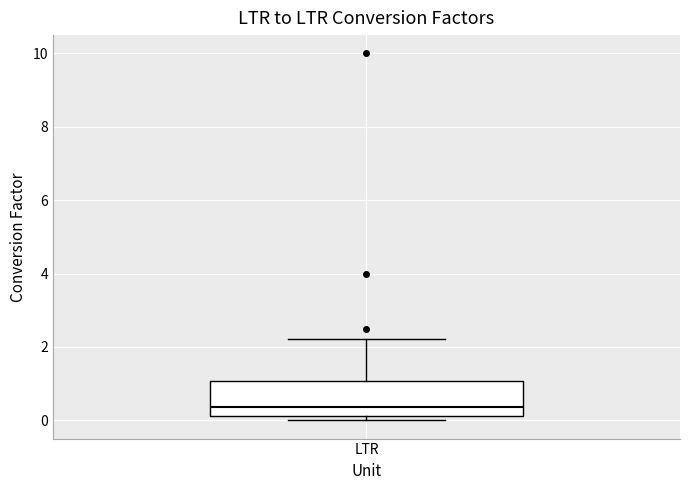

Transcribe this box plot: give where the median line is, the range the box spans, and where the two whiskers end, as read against the y-axis. The values are not printed on the chart, so give them approximately, as read against the axis.

median 0.4, box 0.2 to 1.0, whiskers 0.0 to 2.2